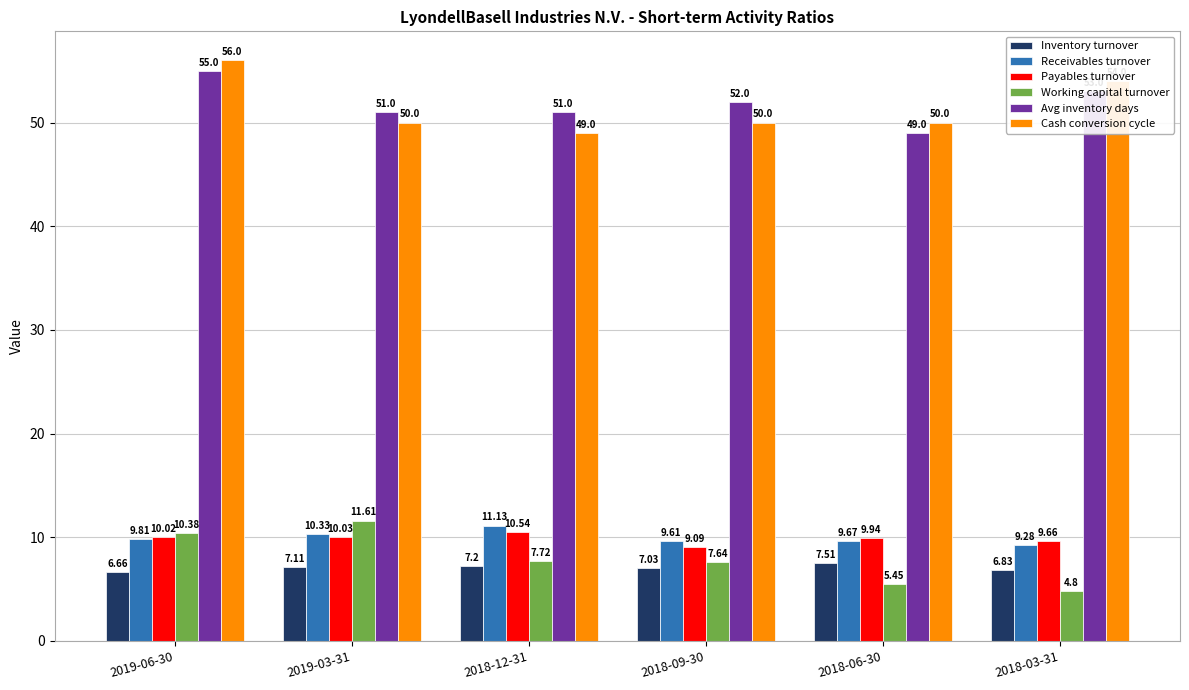

At how many categories does at least one series exceed 41?

6